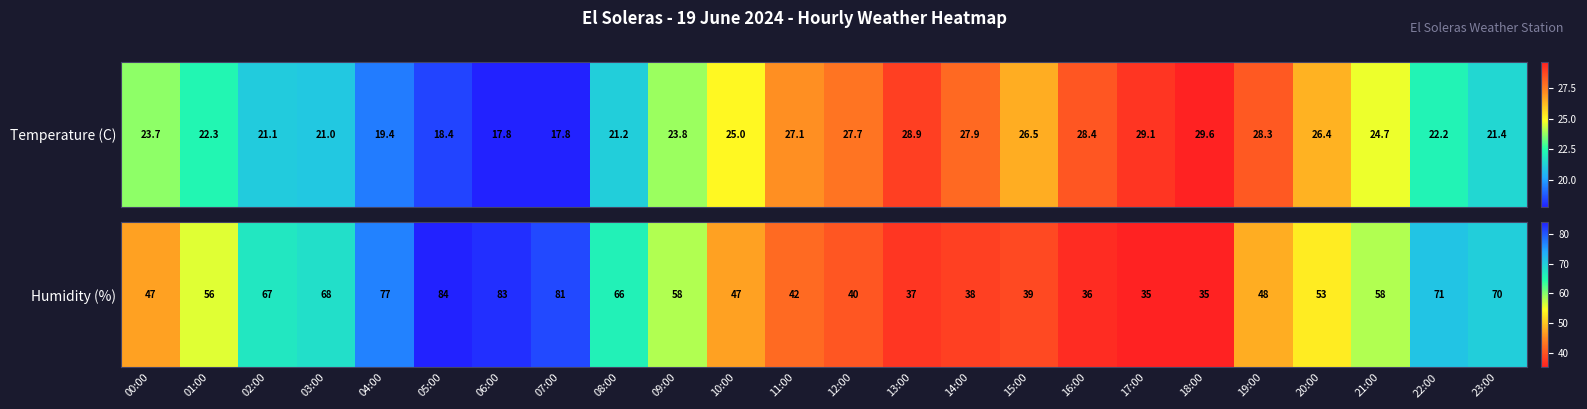

List the labels in order of value, smallest first.

17:00, 18:00, 16:00, 13:00, 14:00, 15:00, 12:00, 11:00, 00:00, 10:00, 19:00, 20:00, 01:00, 09:00, 21:00, 08:00, 02:00, 03:00, 23:00, 22:00, 04:00, 07:00, 06:00, 05:00